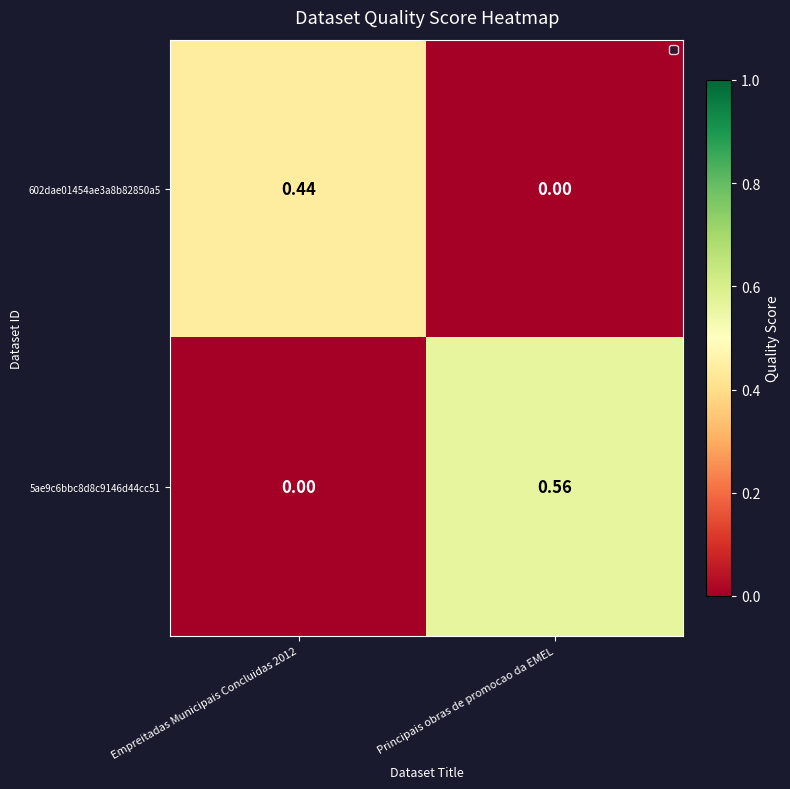

How many categories are shown in the chart?

2